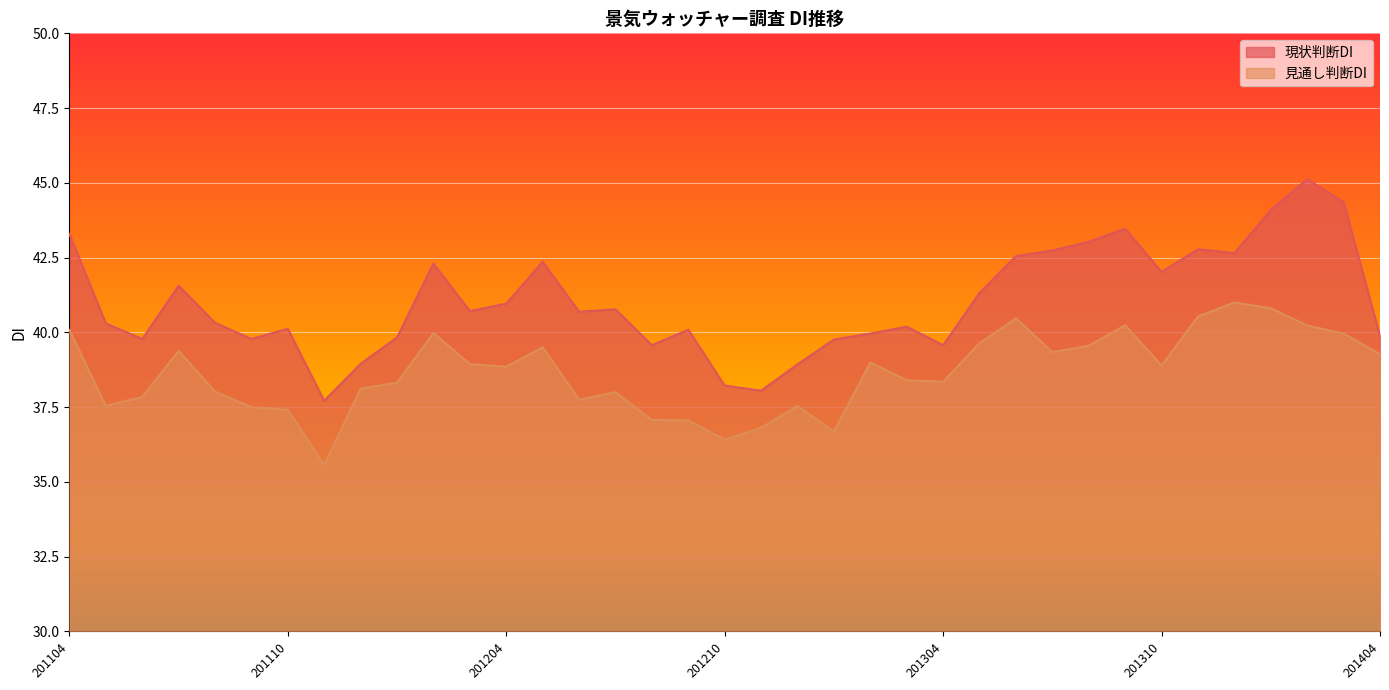

What is the value of the 見通し判断DI point at the 30th from the left?

40.2